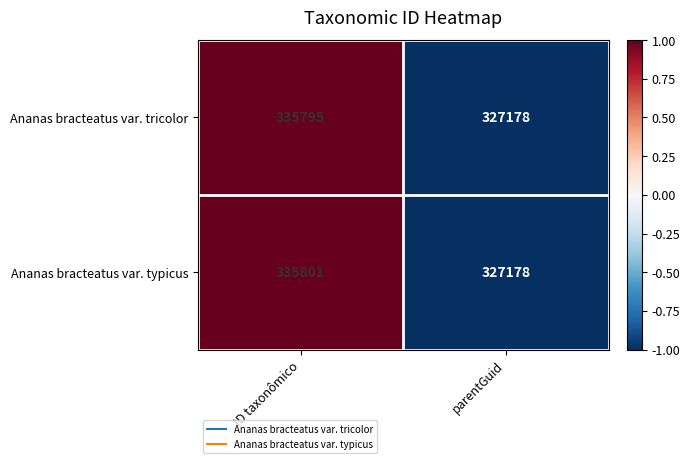

Which label corresponds to the smallest value in the chart?

parentGuid